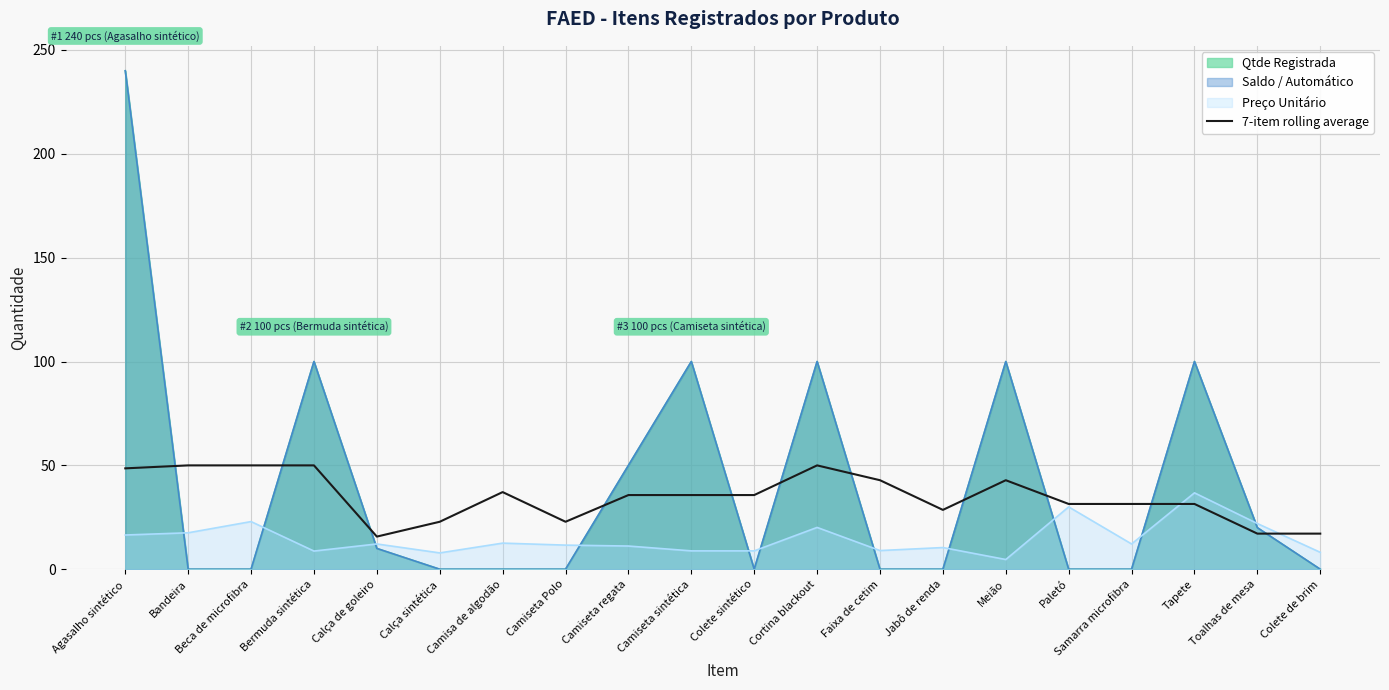

Reading right to left, what are all the values shown in this chart?

Colete de brim=17.1	Toalhas de mesa=17.1	Tapete=31.4	Samarra microfibra=31.4	Paletó=31.4	Meião=42.9	Jabô de renda=28.6	Faixa de cetim=42.9	Cortina blackout=50.0	Colete sintético=35.7	Camiseta sintética=35.7	Camiseta regata=35.7	Camiseta Polo=22.9	Camisa de algodão=37.1	Calça sintética=22.9	Calça de goleiro=15.7	Bermuda sintética=50.0	Beca de microfibra=50.0	Bandeira=50.0	Agasalho sintético=48.6